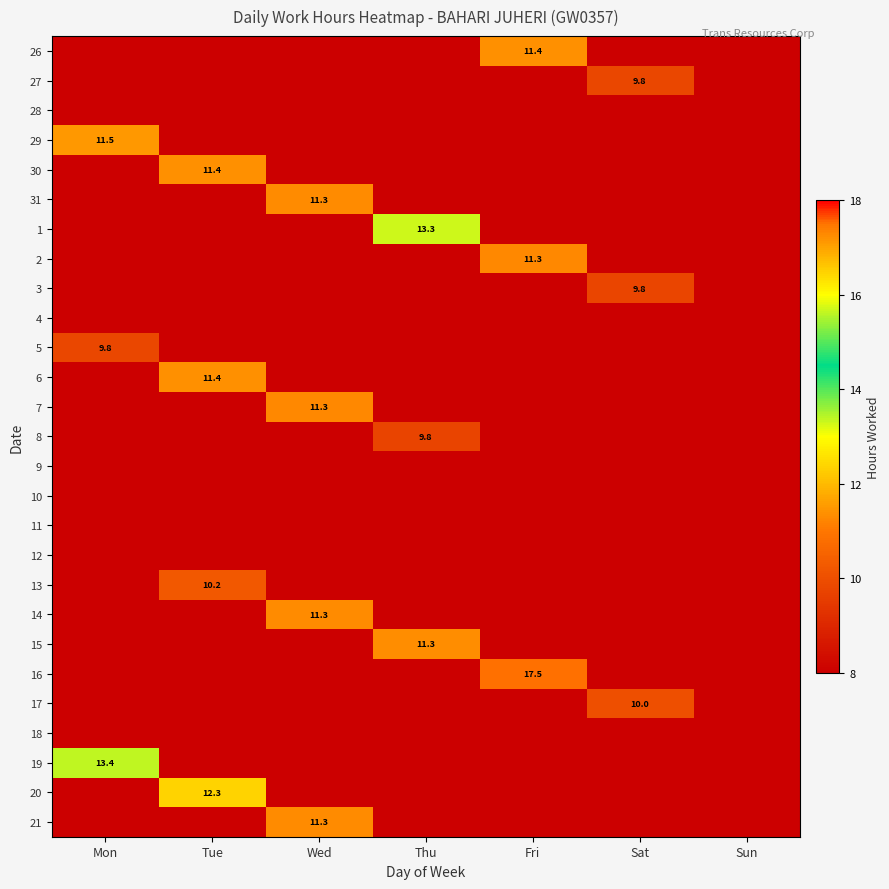

Is the value of 7 at Sun greater than the value of 15 at Sat?

No